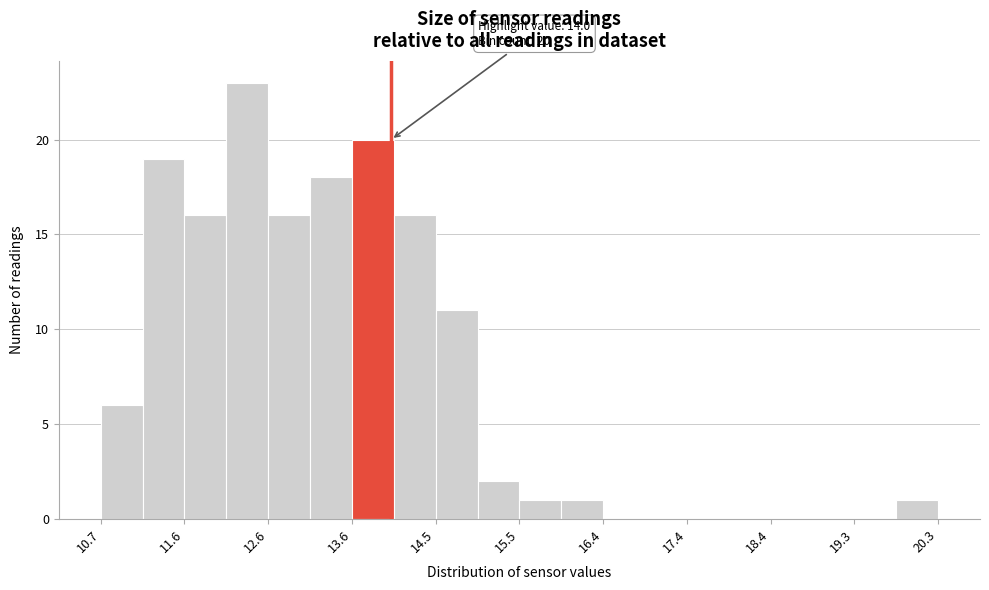

Which range on the x-axis has the tallest bar?

12.11 to 12.59